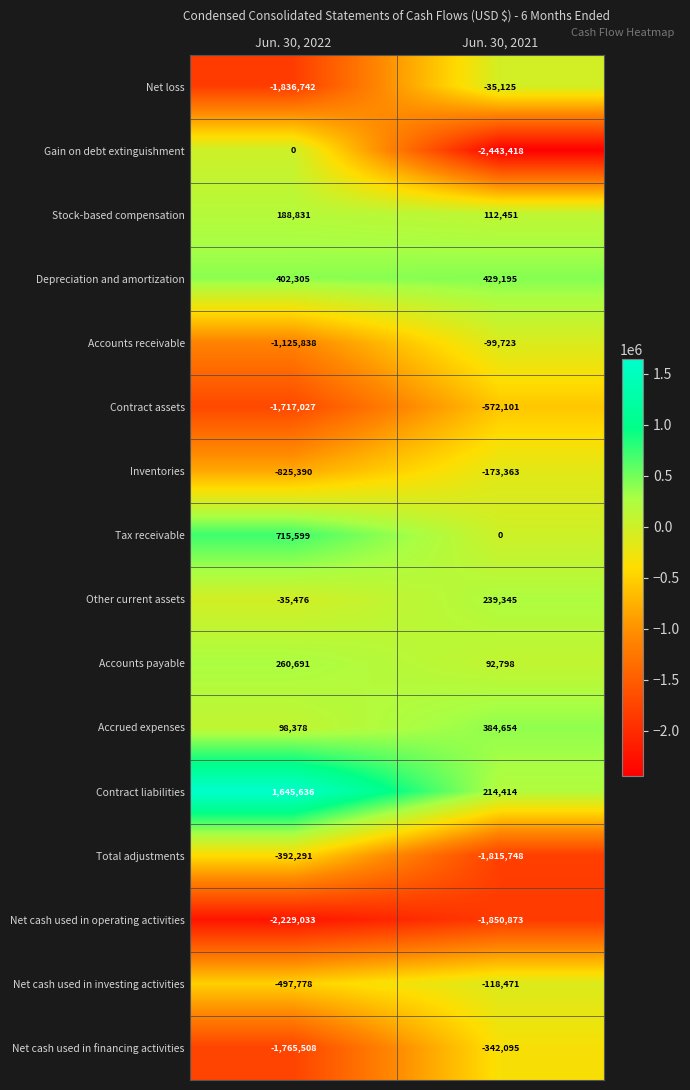

At which category is the sum across all series the highest?

Jun. 30, 2021